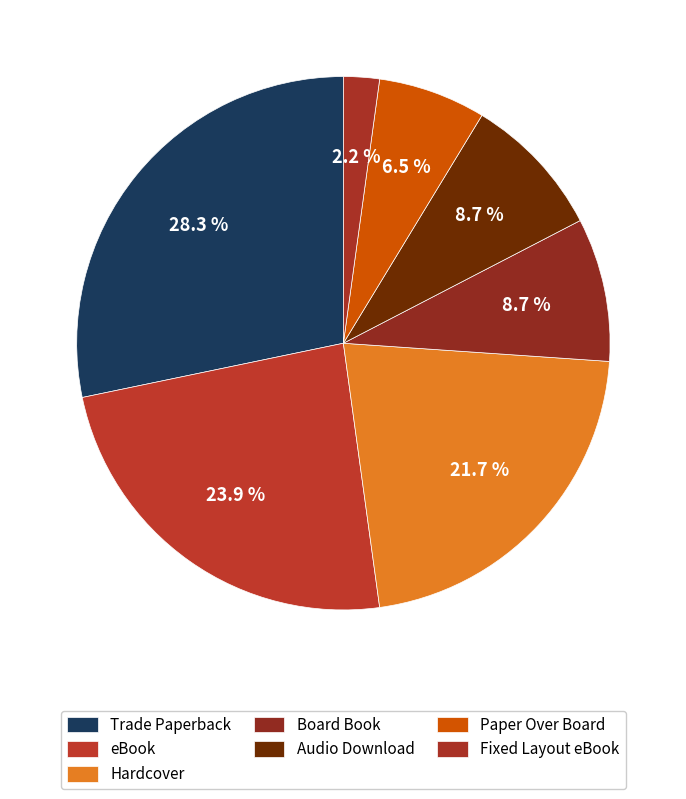

How many slices are in this pie chart?

7